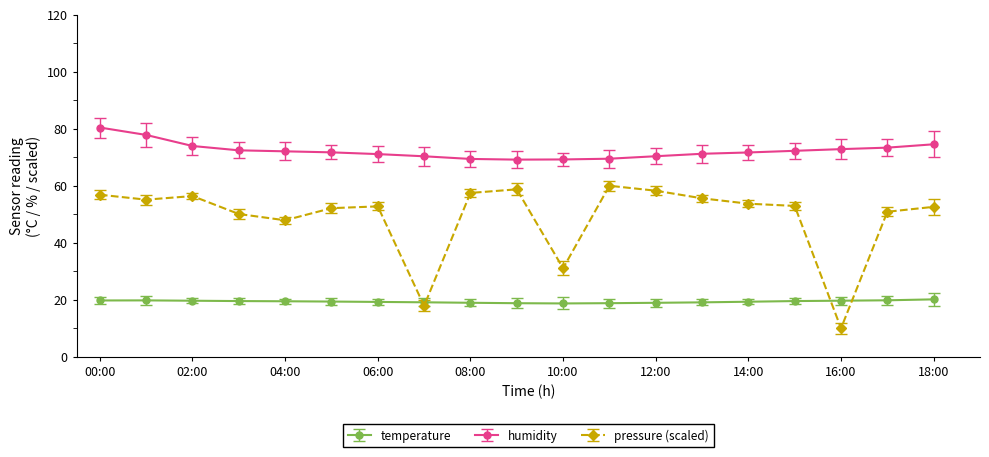

How many lines are shown in the chart?

3